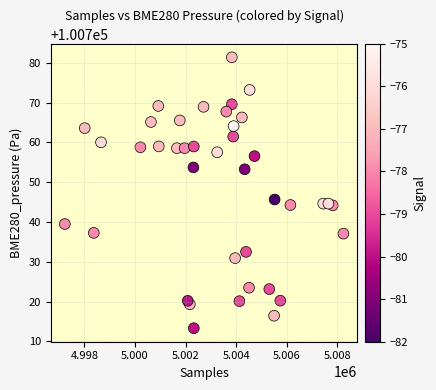

What is the range of X values (max minus min)?

11009.0